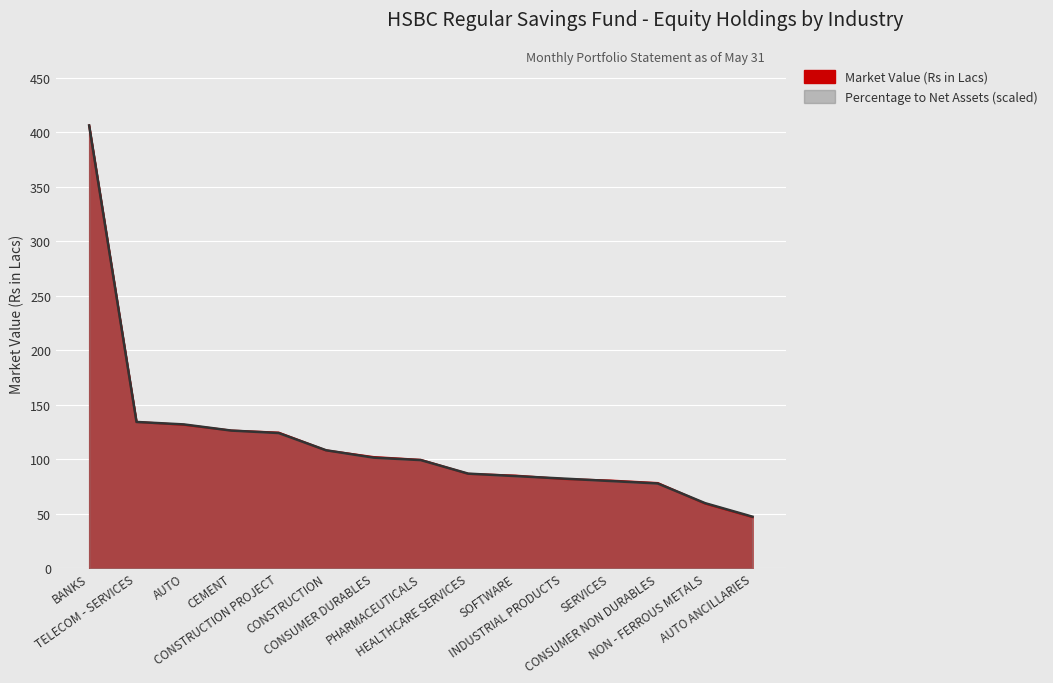

What is the value of the Market Value (Rs in Lacs) point at the 7th from the left?

102.2